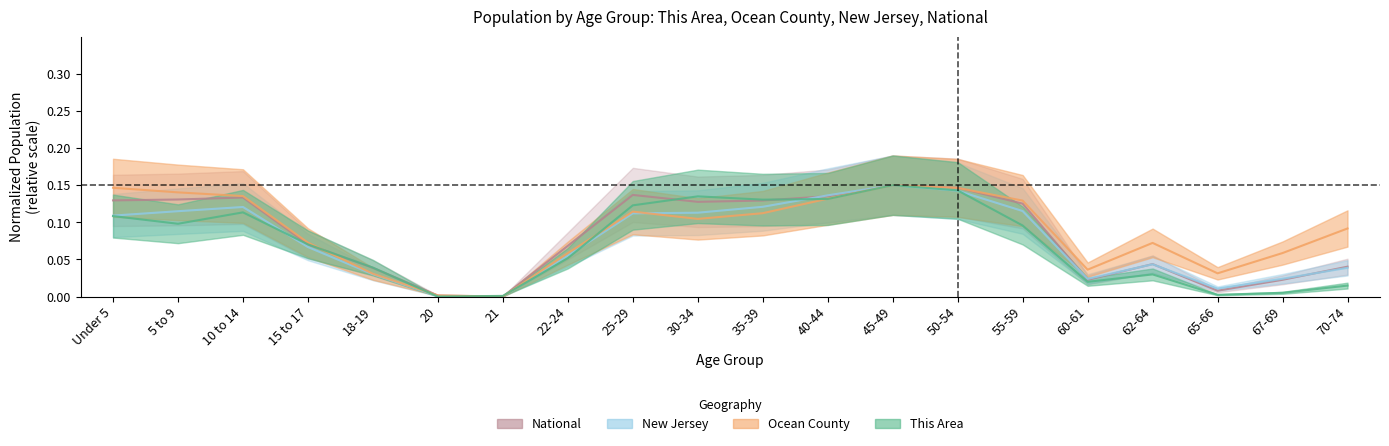

Rank the series at 65-66 from highest to lowest value.

Ocean County, New Jersey, National, This Area